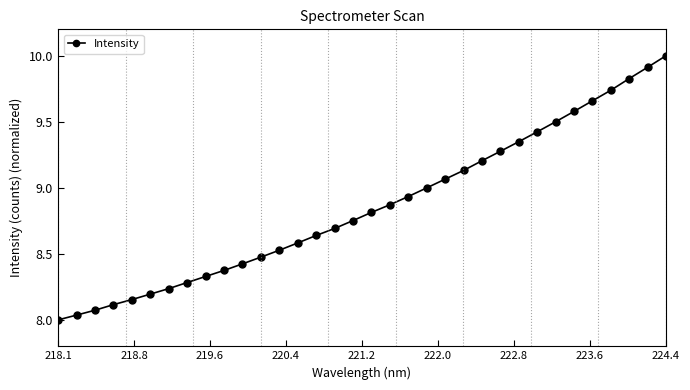

What is the difference between the second highest and second lowest values?

1.9